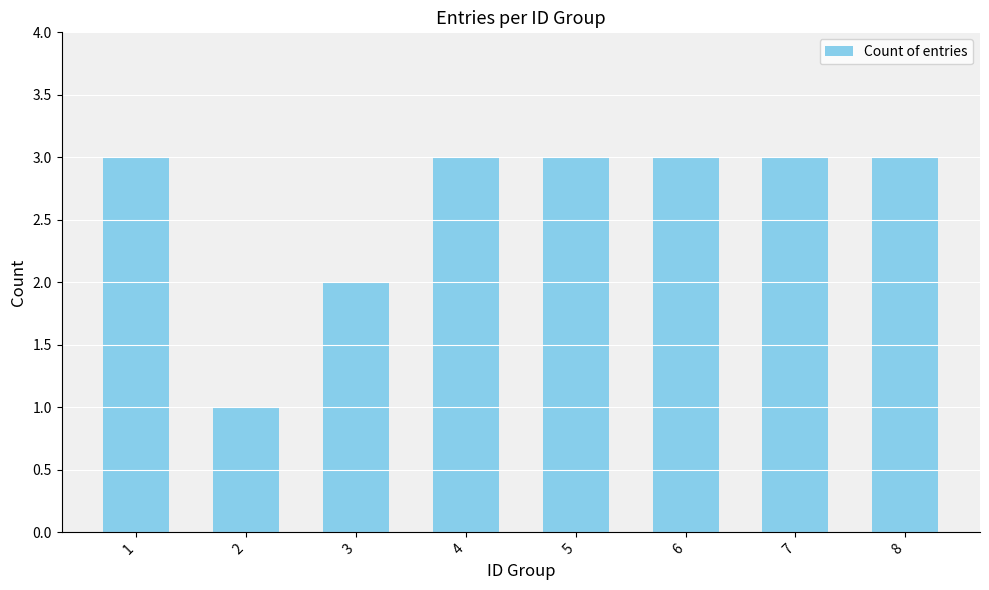

Approximately how many times larger is the value at 5 compared to 7?

1.0